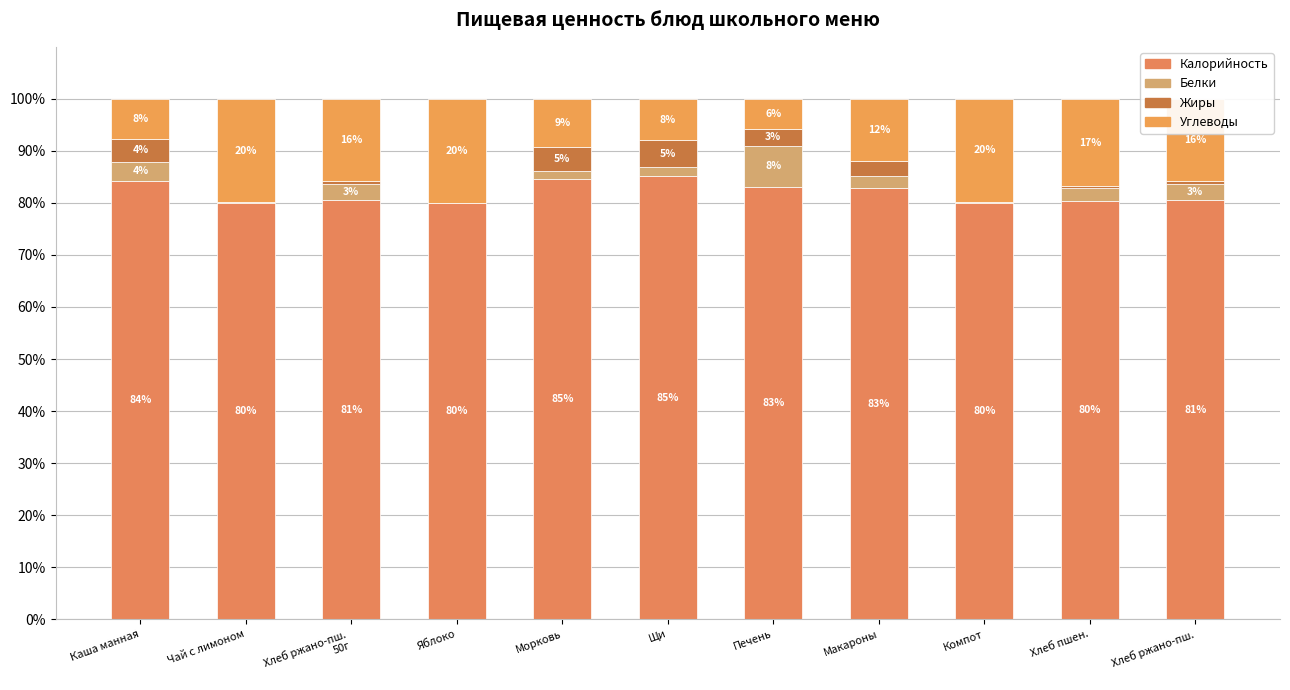

Between Чай с лимоном and Хлеб ржано-пш., which is larger?

Хлеб ржано-пш.